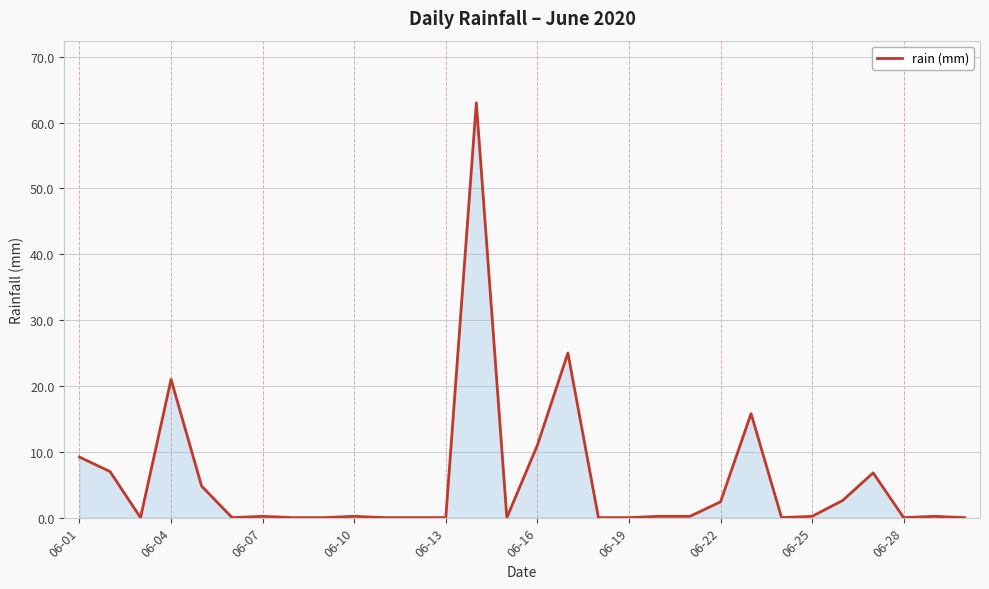

What is the maximum value shown in the chart?

63.0